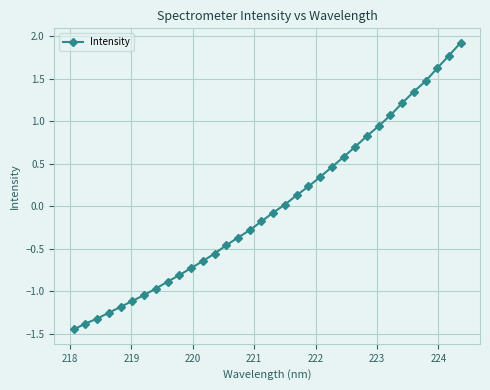

What is the greatest value displayed?

1.9